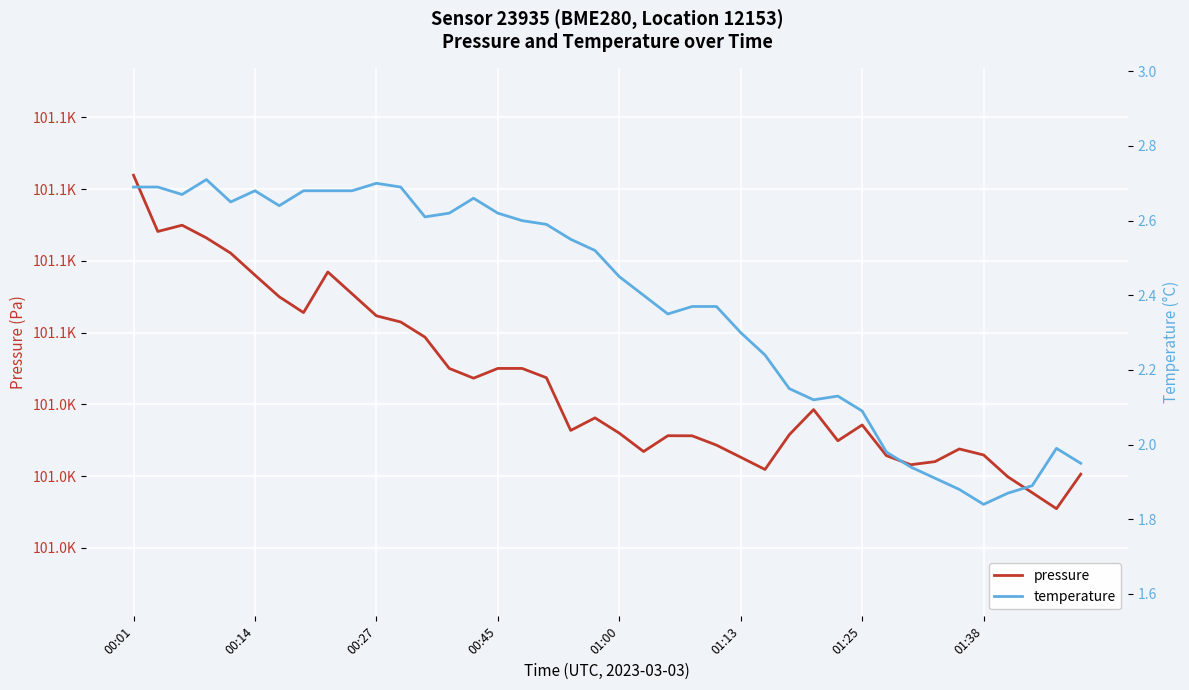

Is this an area chart (filled region under the line)?

No